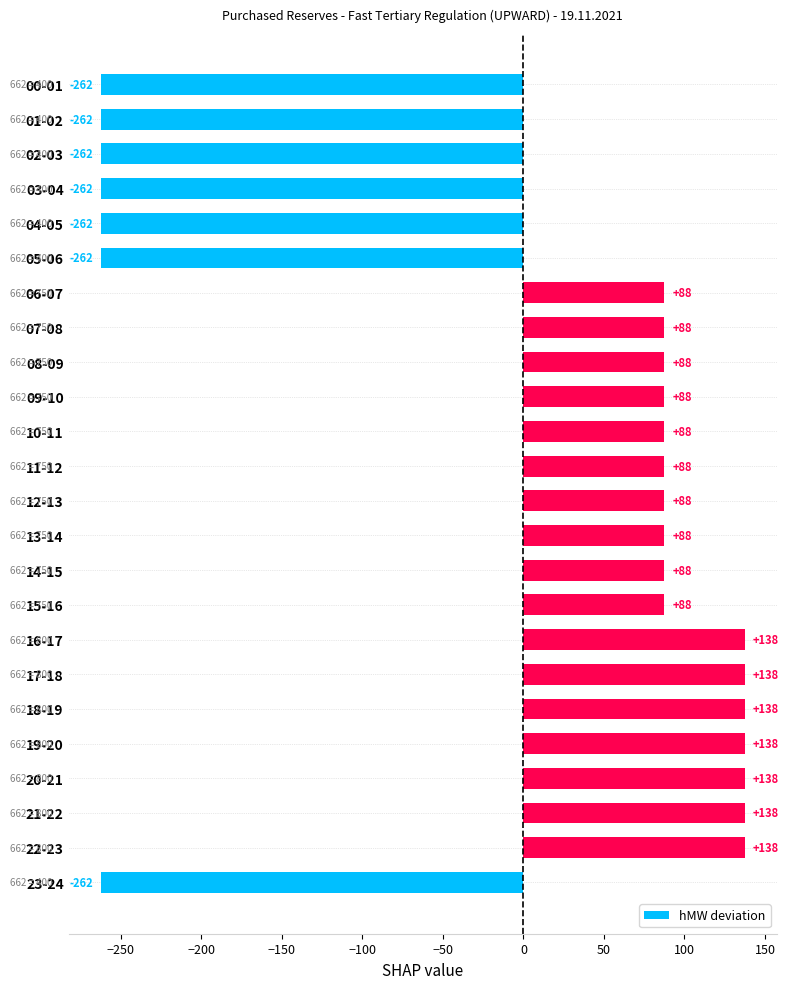

What is the label of the 3rd bar from the bottom?

21-22